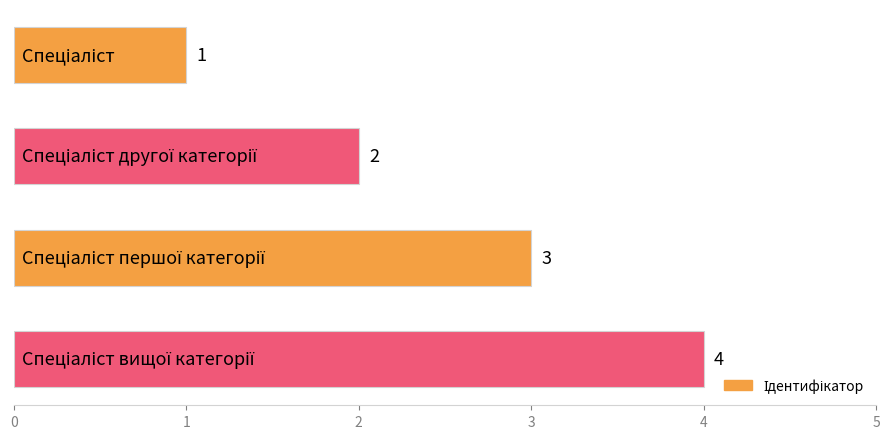

What is the maximum value shown in the chart?

4